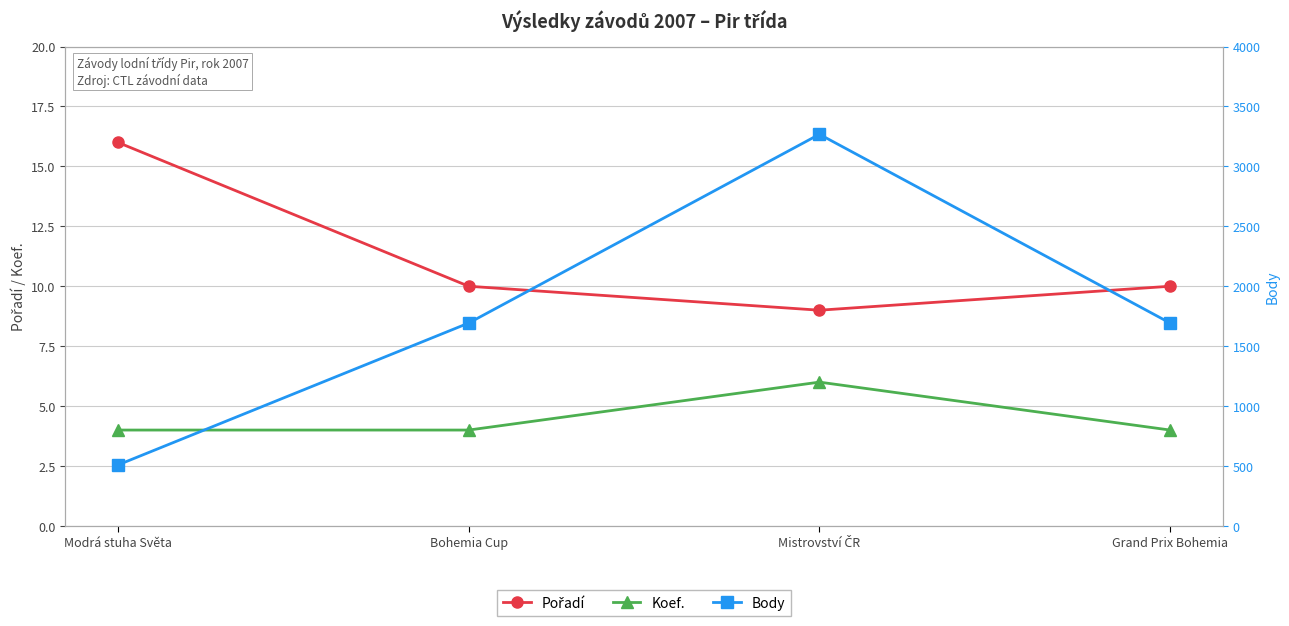

Is it true that Body equals 3268 at Mistrovství ČR?

True